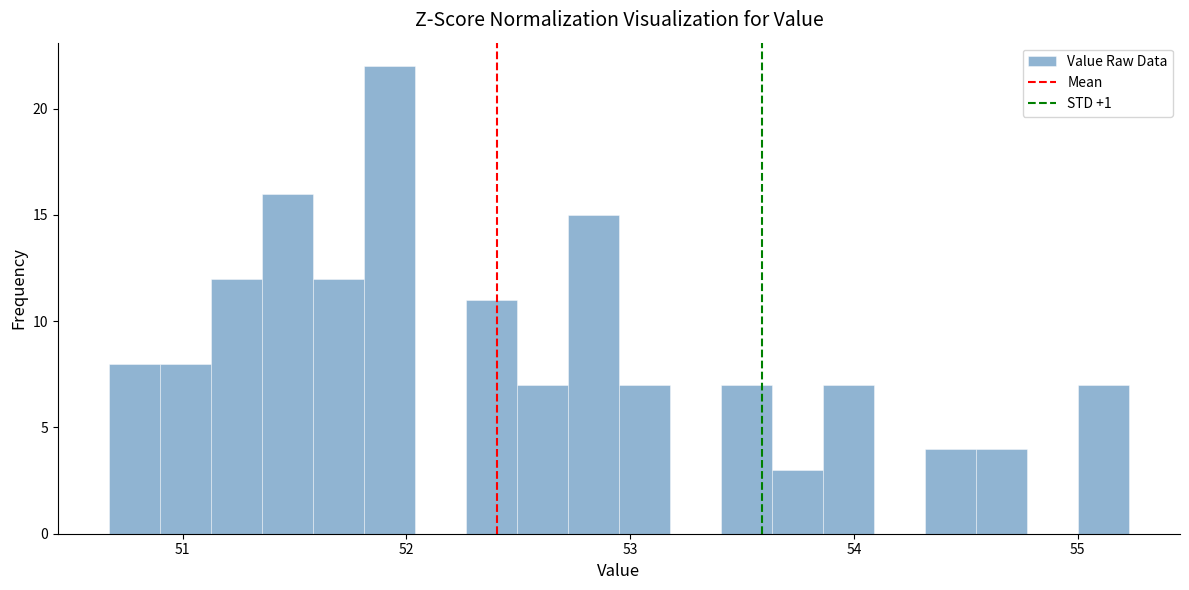

Around what value on the x-axis is the tallest bar? Give the approximate position of its centre, as read against the axis.

51.9